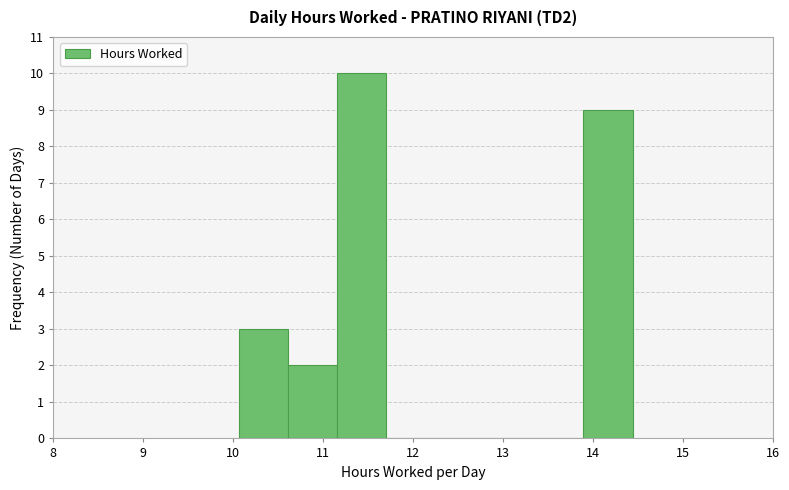

Reading left to right, list every bar in this chart as the range it spans on the x-axis followed by its height. Neither the bar edges nor the heights are printed on the chart, so give them approximately, as read against the axes.

10.1 to 10.6: 3
10.6 to 11.2: 2
11.2 to 11.7: 10
11.7 to 12.3: 0
12.3 to 12.8: 0
12.8 to 13.3: 0
13.3 to 13.9: 0
13.9 to 14.4: 9